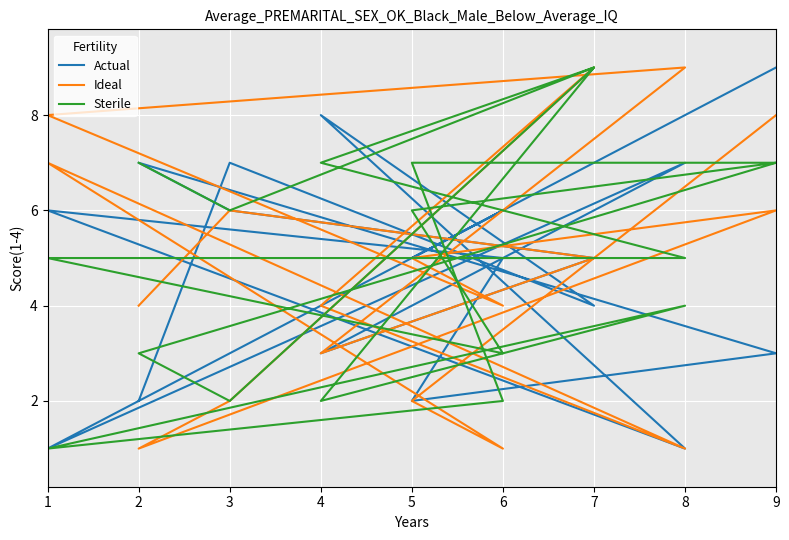

Reading right to left, transcribe all the data shown in this chart.

Actual: 9	5	6	1	7	3	5	6	7	3	2	5	6	1	8	4	7	2
Ideal: 8	2	1	7	1	4	9	2	1	6	5	4	8	9	3	5	6	4
Sterile: 7	6	3	5	5	7	9	2	3	7	7	2	1	4	2	9	6	7